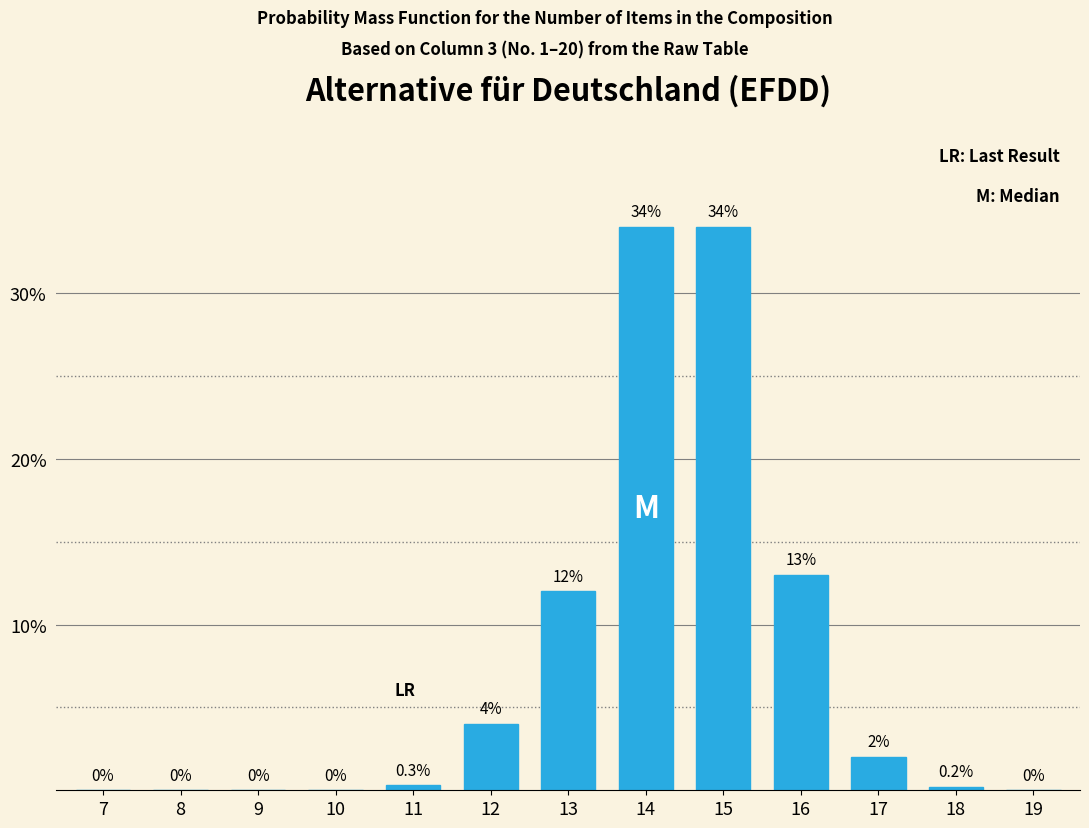

Reading left to right, what are all the values shown in this chart?

7=0.0	8=0.0	9=0.0	10=0.0	11=0.3	12=4.0	13=12.0	14=34.0	15=34.0	16=13.0	17=2.0	18=0.2	19=0.0